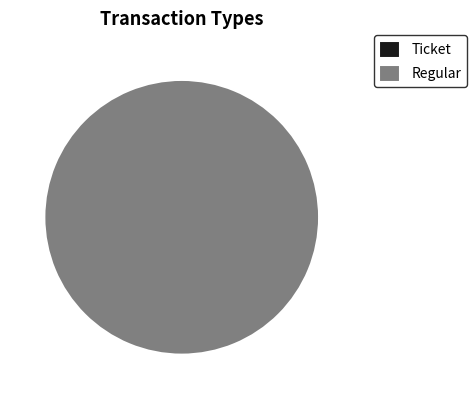

What percentage do Ticket and Regular together represent?

100.0%